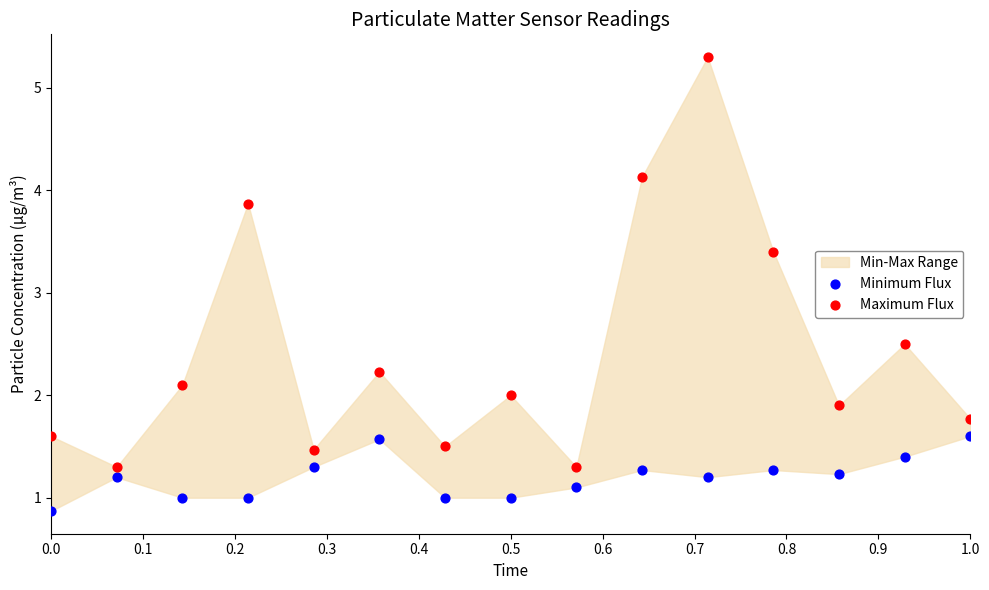

Across all data points, what is the range of X values (max minus min)?

1.0